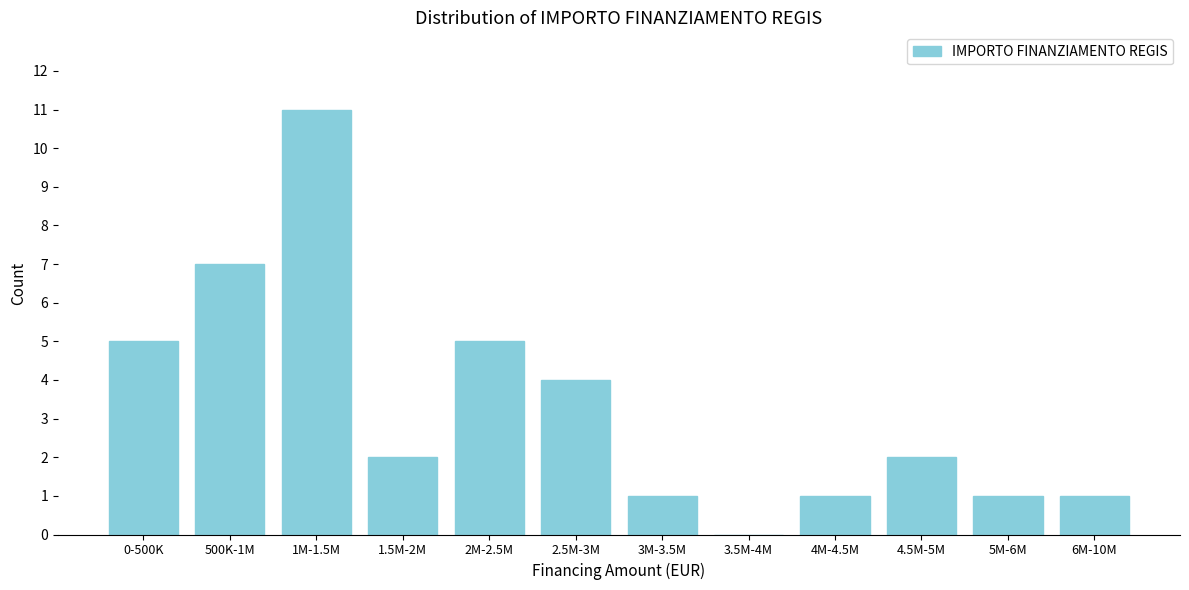

Reading right to left, what are all the values shown in this chart?

6M-10M=1	5M-6M=1	4.5M-5M=2	4M-4.5M=1	3.5M-4M=0	3M-3.5M=1	2.5M-3M=4	2M-2.5M=5	1.5M-2M=2	1M-1.5M=11	500K-1M=7	0-500K=5